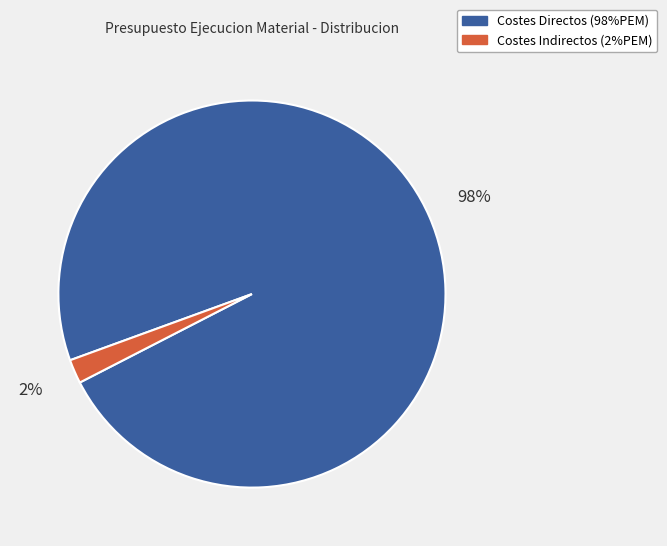

Count the number of slices in the pie.

2